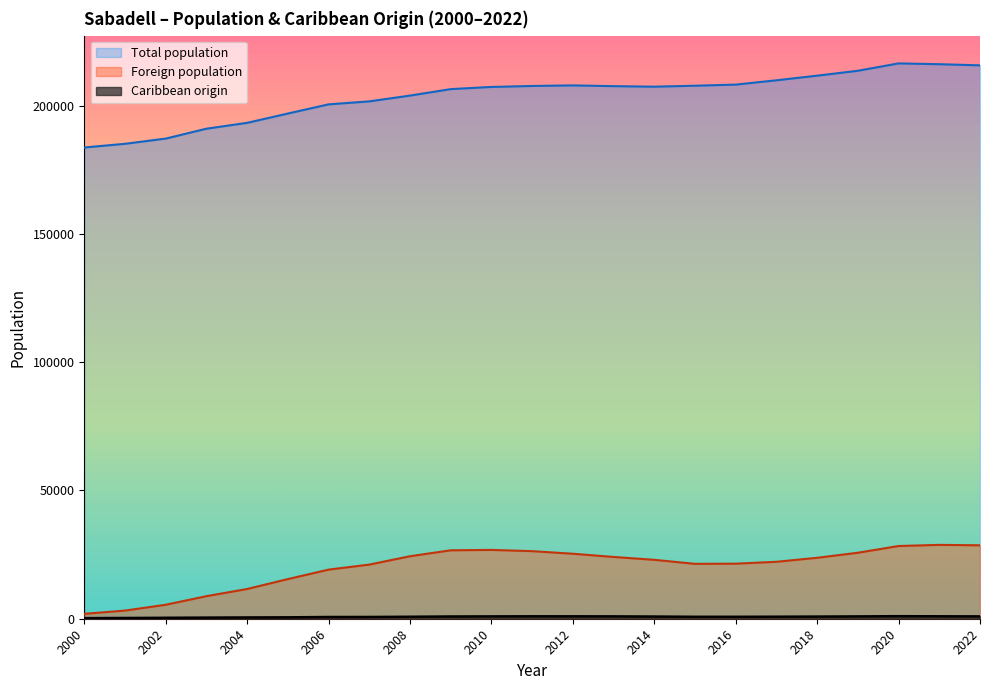

What is the highest value of the Foreign population series?

28794